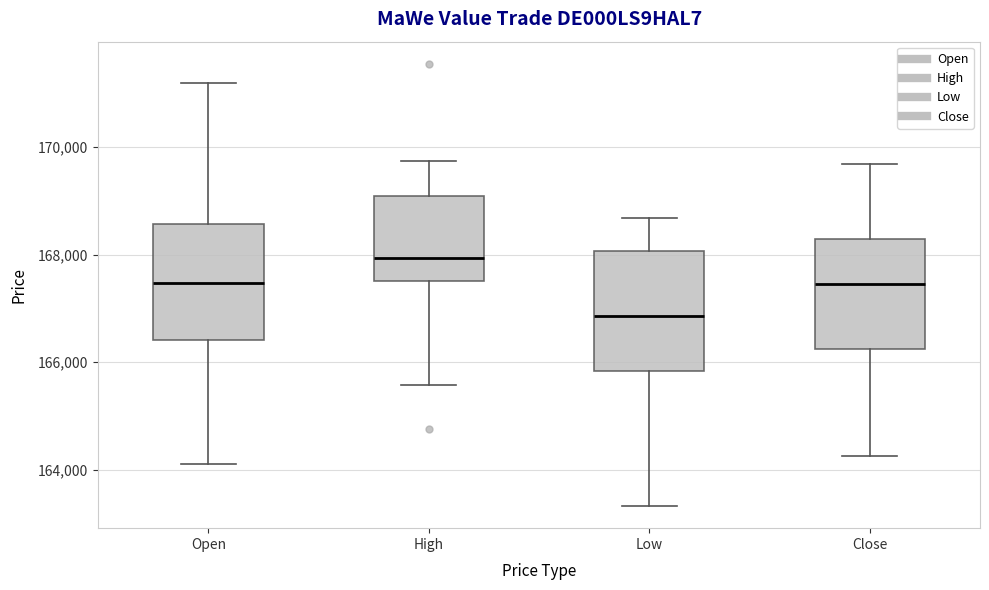

Reading left to right, transcribe this box plot: for each box, give where its median line is, the range the box spans, and where its two whiskers end, as read against the y-axis. The values are not printed on the chart, so give them approximately, as read against the axis.

Open: median 167400, box 166400 to 168600, whiskers 164200 to 171200
High: median 168000, box 167600 to 169000, whiskers 165600 to 169800
Low: median 166800, box 165800 to 168000, whiskers 163400 to 168600
Close: median 167400, box 166200 to 168200, whiskers 164200 to 169600